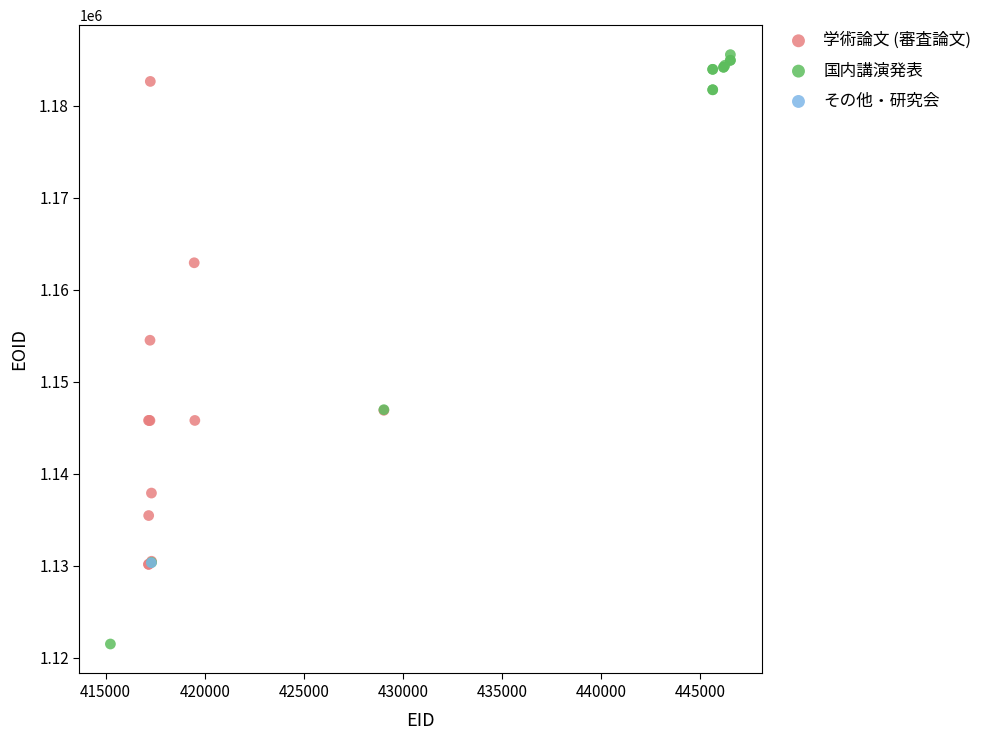

Which series reaches the maximum Y coordinate?

国内講演発表